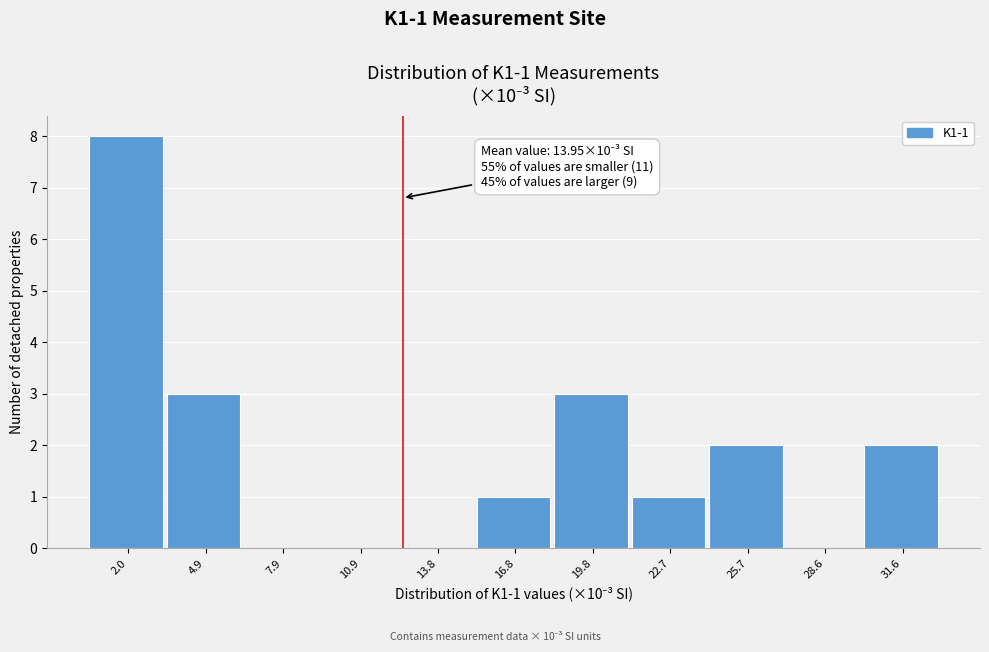

Reading left to right, list all the values displayed in this chart.

2.0=8	4.9=3	7.9=0	10.9=0	13.8=0	16.8=1	19.8=3	22.7=1	25.7=2	28.6=0	31.6=2